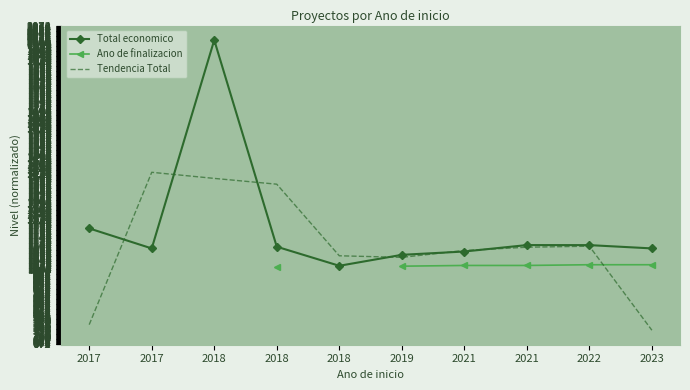

At which category is the sum across all series the highest?

2018